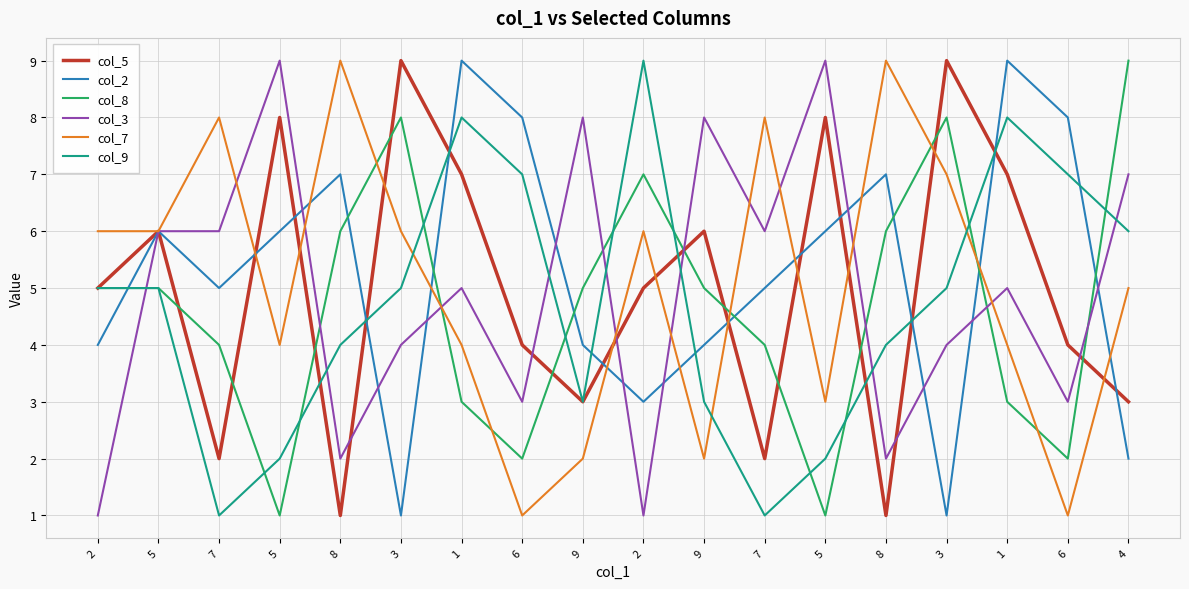

List the series in order of their peak value, highest first.

col_5, col_2, col_8, col_3, col_7, col_9